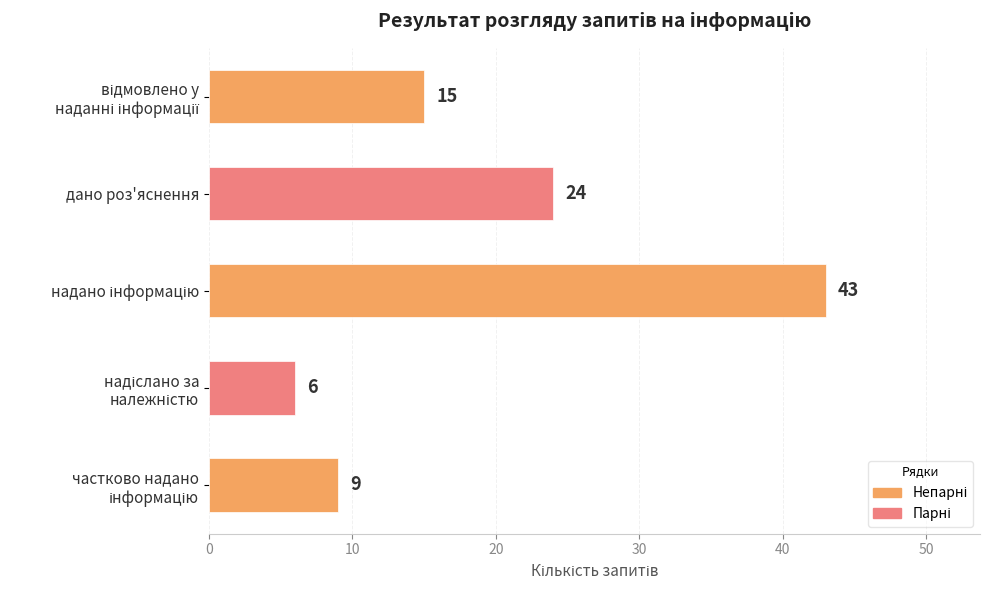

At which label is the value closest to 24?

дано роз'яснення